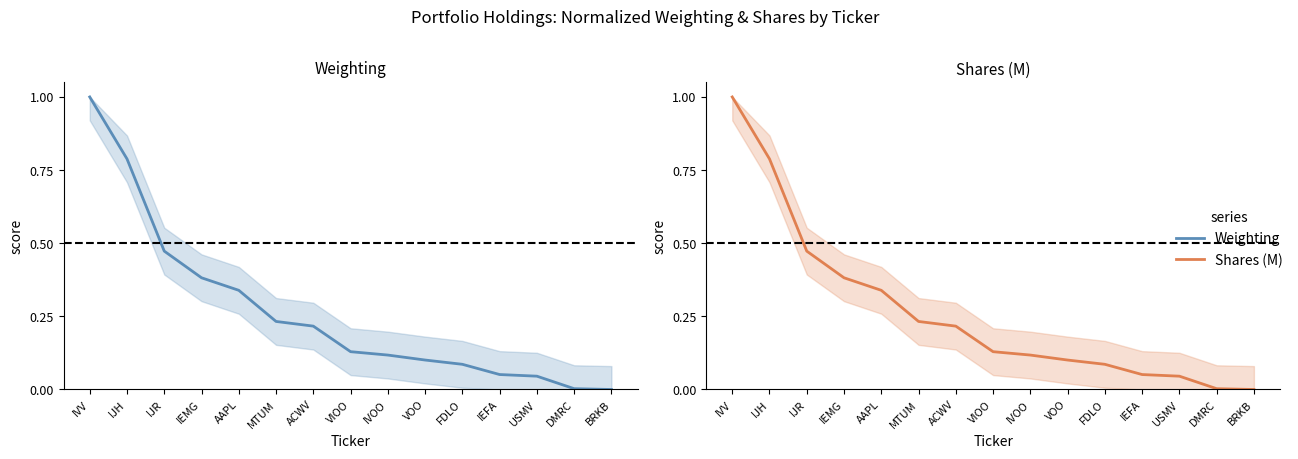

How many lines are shown in the chart?

2